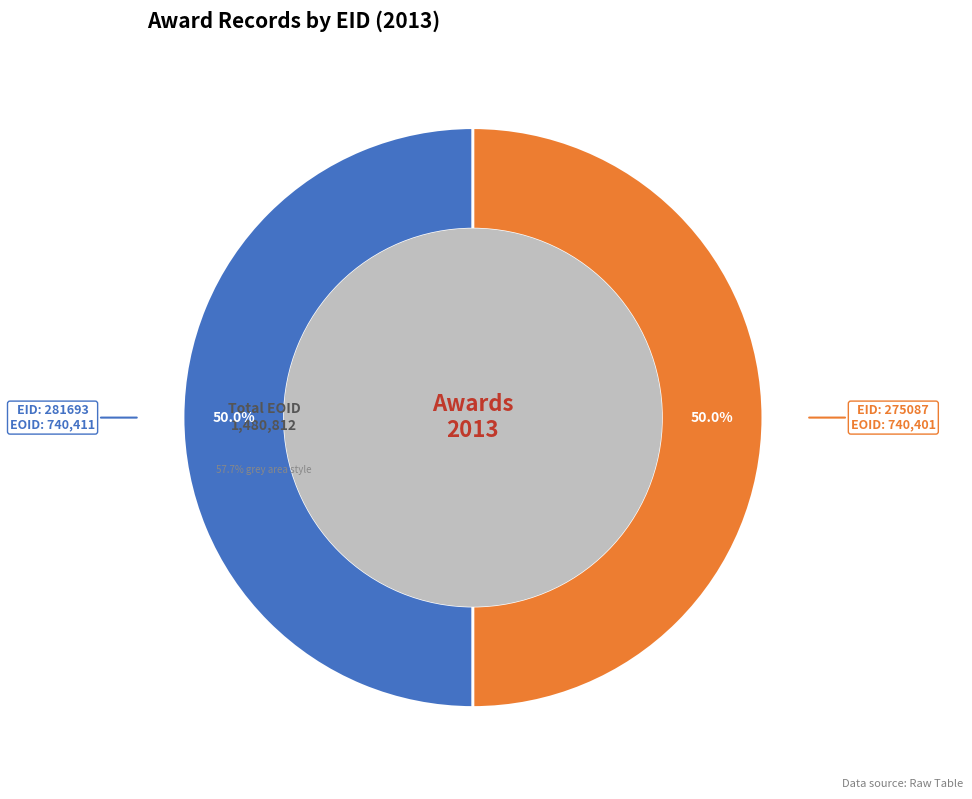

Does any single category account for the majority?

Yes